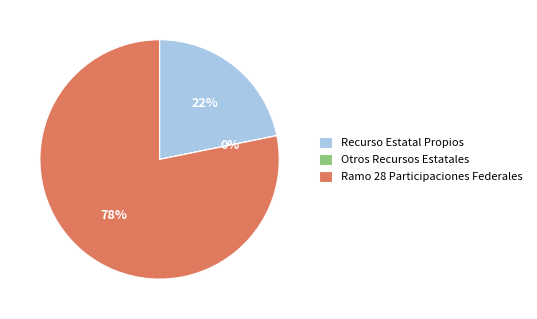

Which category has the biggest portion of the pie?

Ramo 28 Participaciones Federales